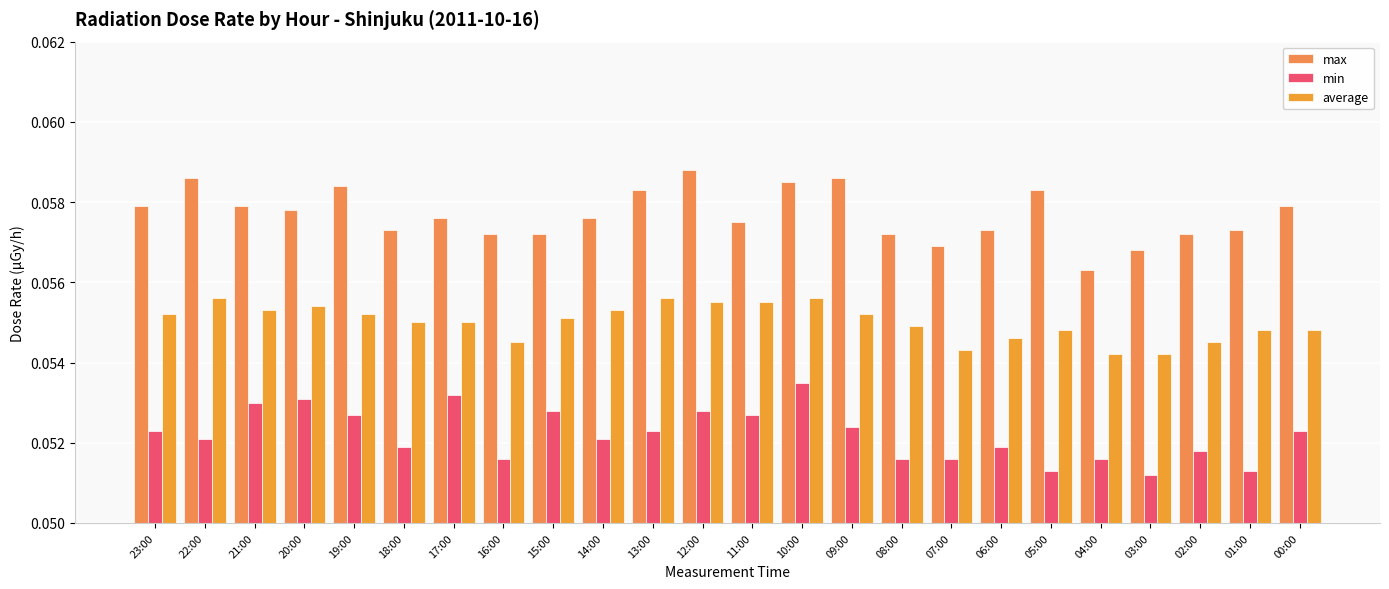

Reading right to left, transcribe all the data shown in this chart.

max: 0.1	0.1	0.1	0.1	0.1	0.1	0.1	0.1	0.1	0.1	0.1	0.1	0.1	0.1	0.1	0.1	0.1	0.1	0.1	0.1	0.1	0.1	0.1	0.1
min: 0.1	0.1	0.1	0.1	0.1	0.1	0.1	0.1	0.1	0.1	0.1	0.1	0.1	0.1	0.1	0.1	0.1	0.1	0.1	0.1	0.1	0.1	0.1	0.1
average: 0.1	0.1	0.1	0.1	0.1	0.1	0.1	0.1	0.1	0.1	0.1	0.1	0.1	0.1	0.1	0.1	0.1	0.1	0.1	0.1	0.1	0.1	0.1	0.1